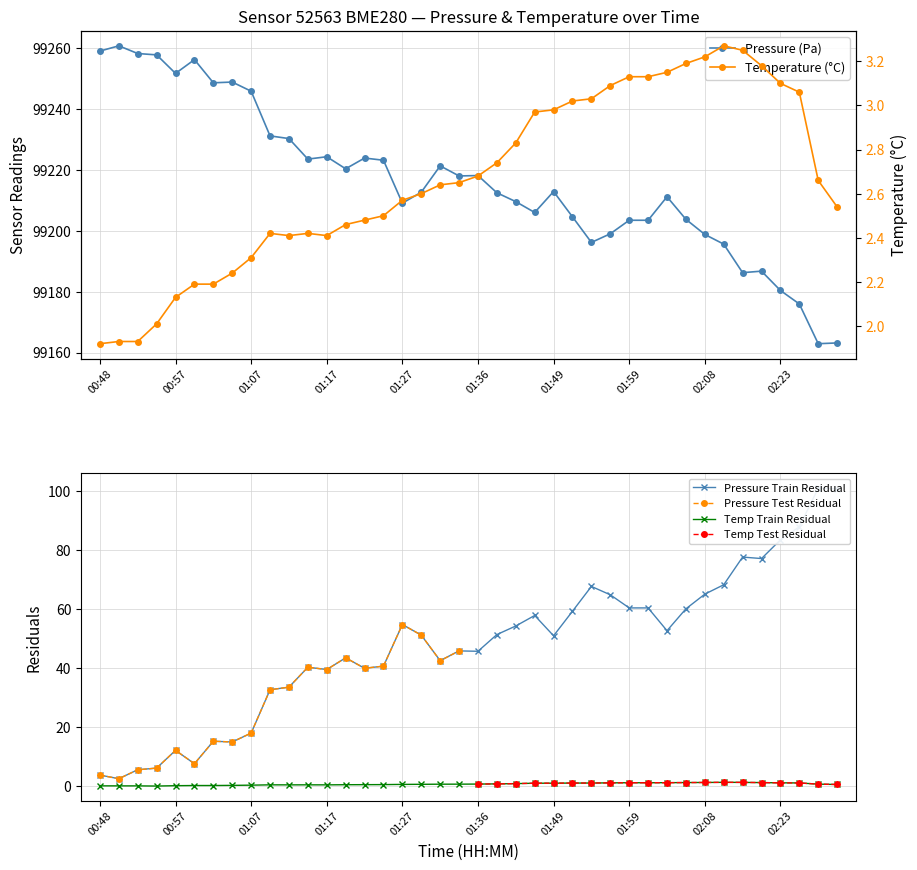

At which label does pressure first exceed 99212?

00:48